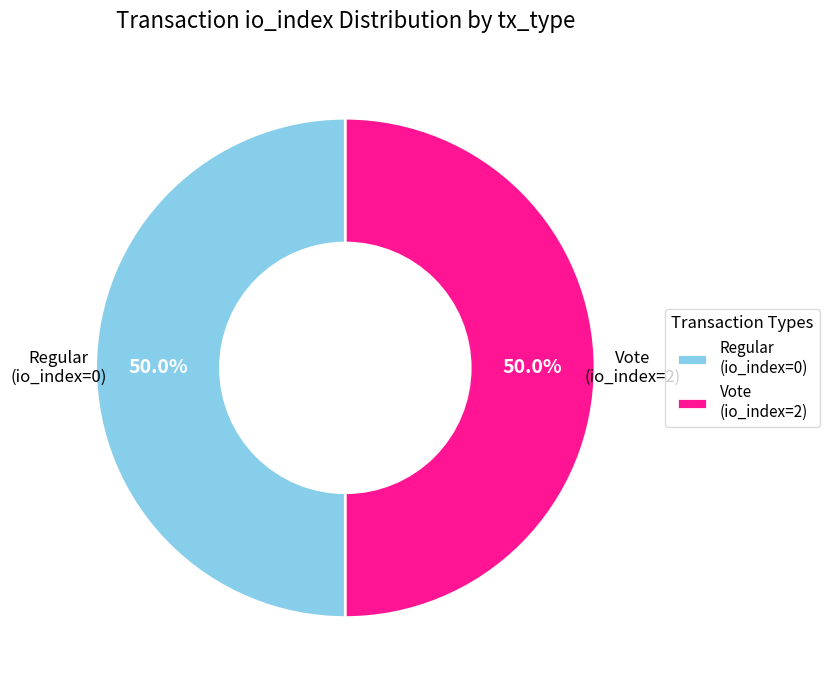

What is the ratio of the value at Regular (io_index=0) to the value at Vote (io_index=2)?

1.0